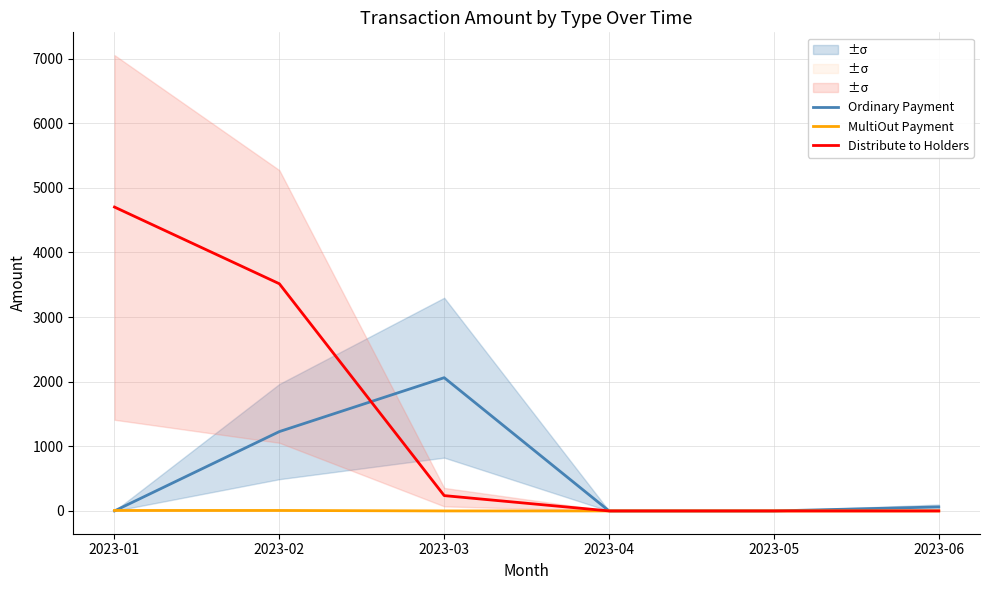

What is the difference between the second highest and second lowest values in the MultiOut Payment series?

7.2